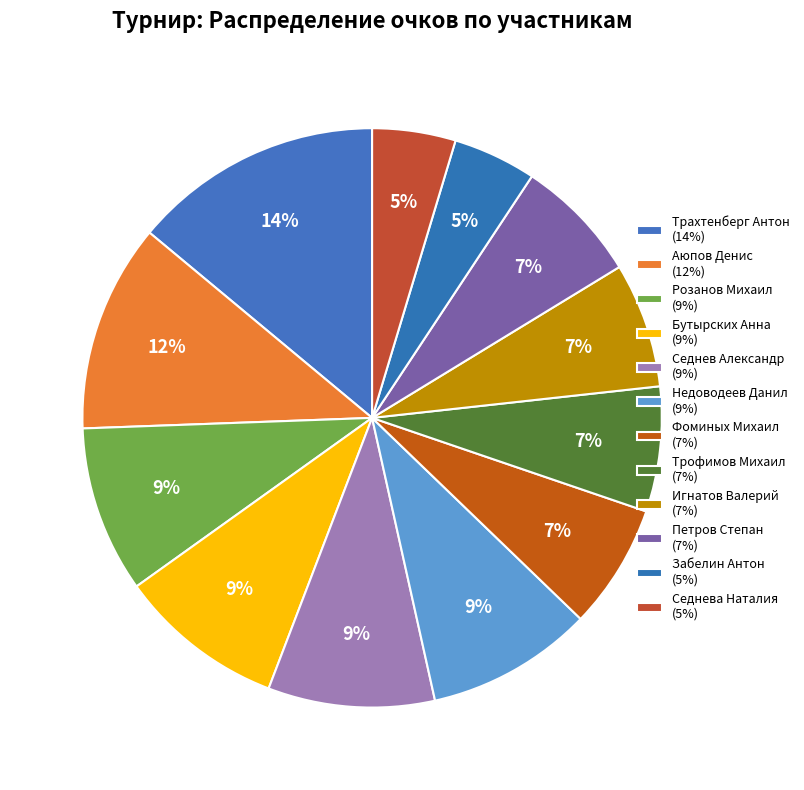

Which slice is the smallest?

Забелин Антон